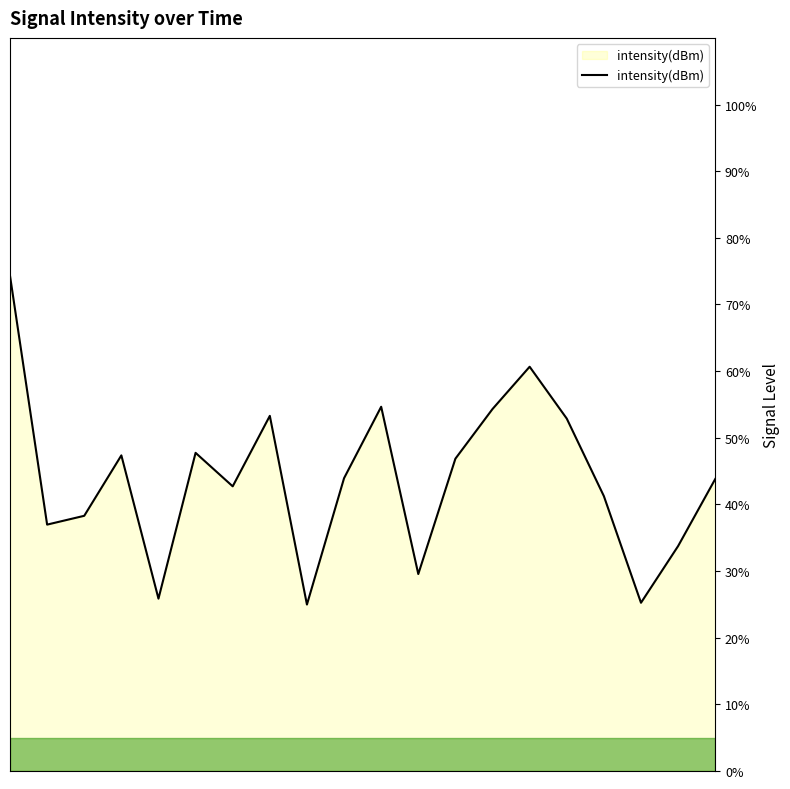

What is the difference between the maximum and minimum values?

49.3